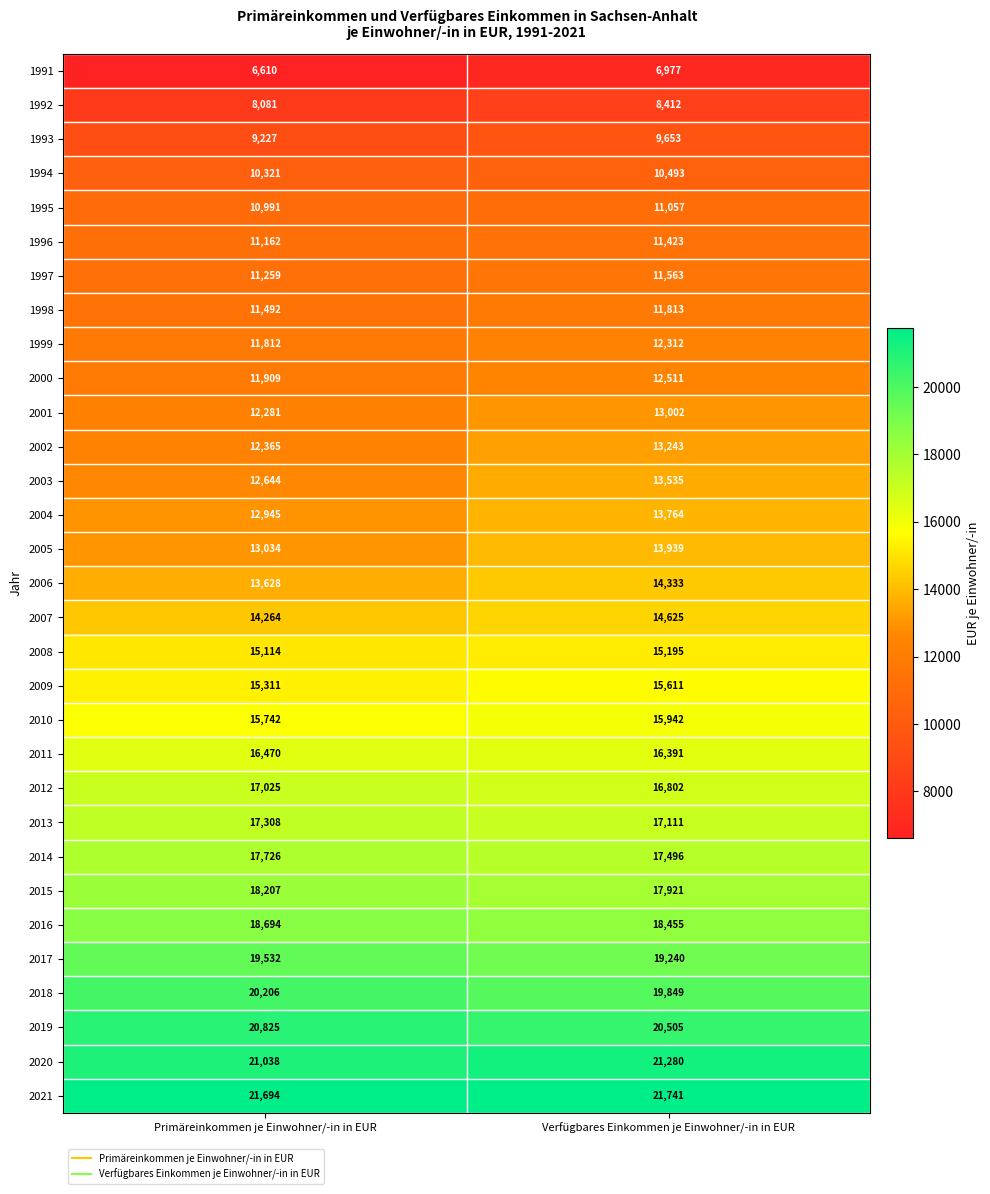

What is the difference between the maximum and minimum values in the 2013 series?

197